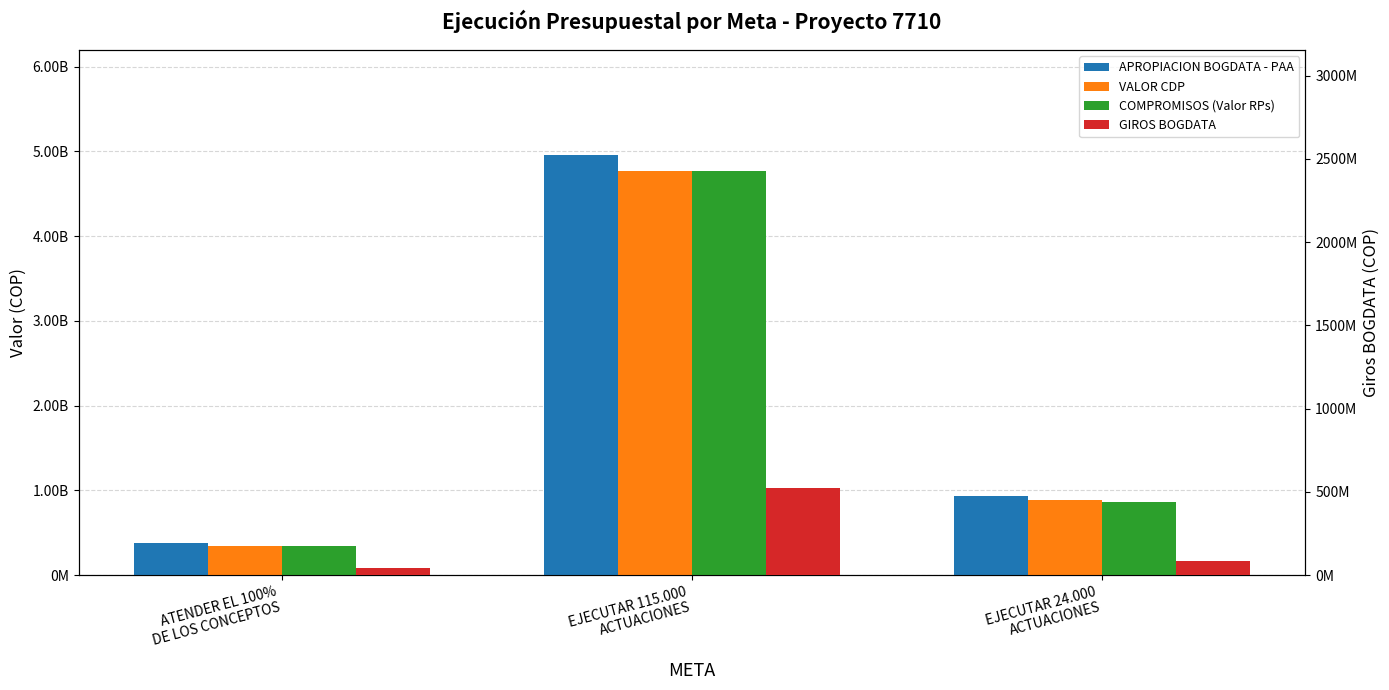

How many data points in GIROS BOGDATA are less than 87490490?

1